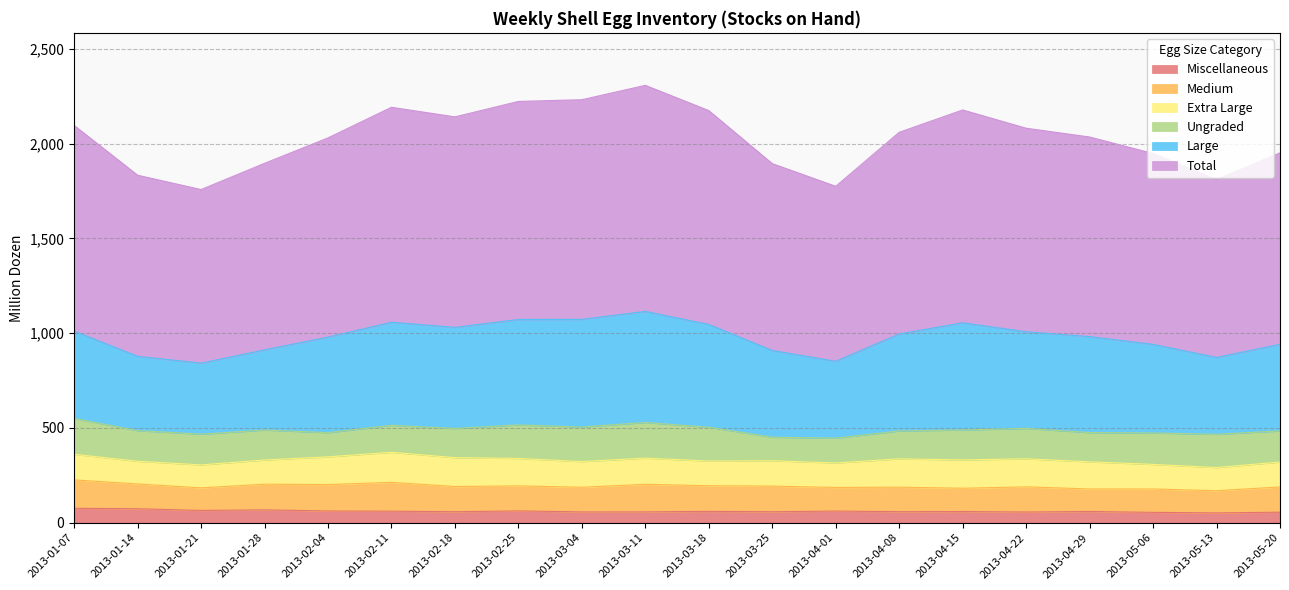

At which category is the sum across all series the highest?

2013-03-11